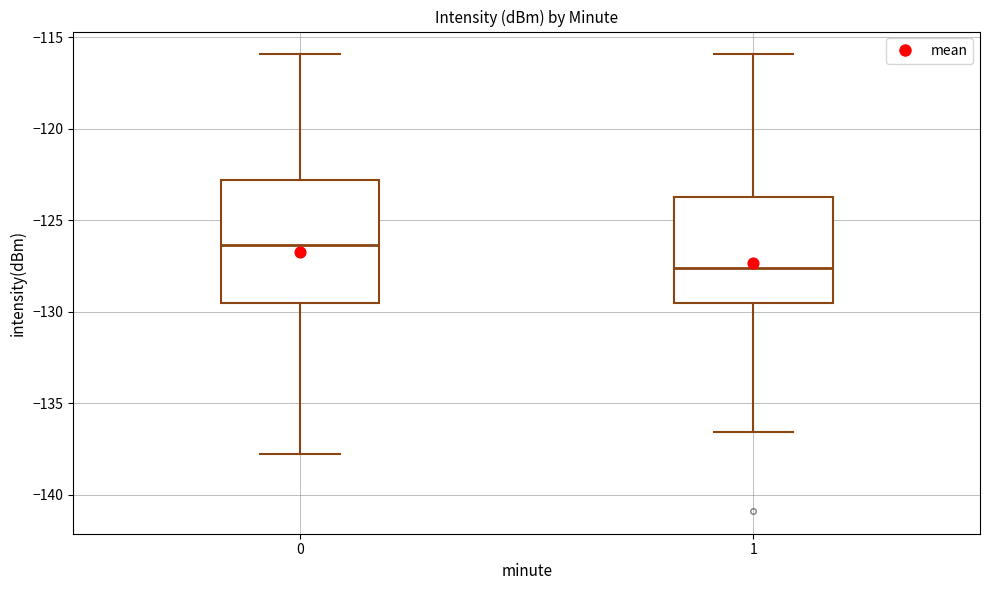

Reading left to right, transcribe this box plot: for each box, give where its median line is, the range the box spans, and where its two whiskers end, as read against the y-axis. The values are not printed on the chart, so give them approximately, as read against the axis.

0: median -126.5, box -129.5 to -123.0, whiskers -138.0 to -116.0
1: median -127.5, box -129.5 to -123.5, whiskers -136.5 to -116.0